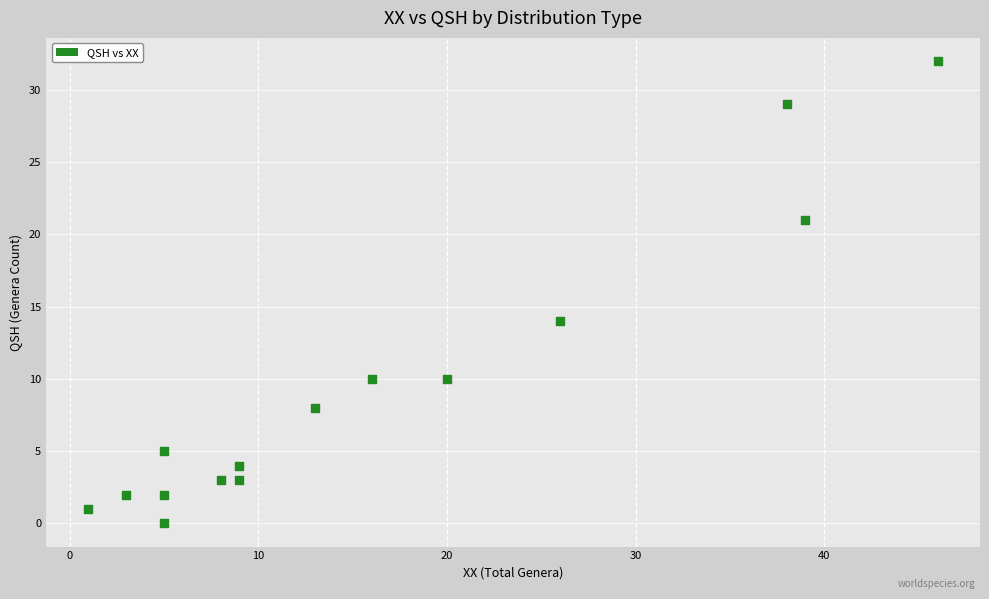

What Y value in the scatter plot is closest to 16?

14